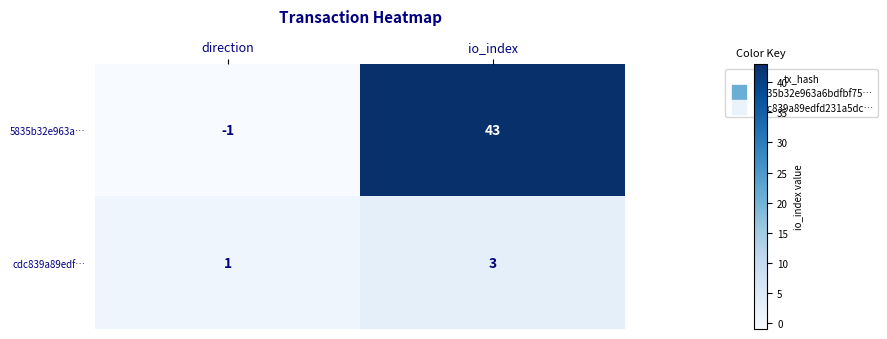

What is the sum of the 5835b32e963a… values at direction and io_index?

42